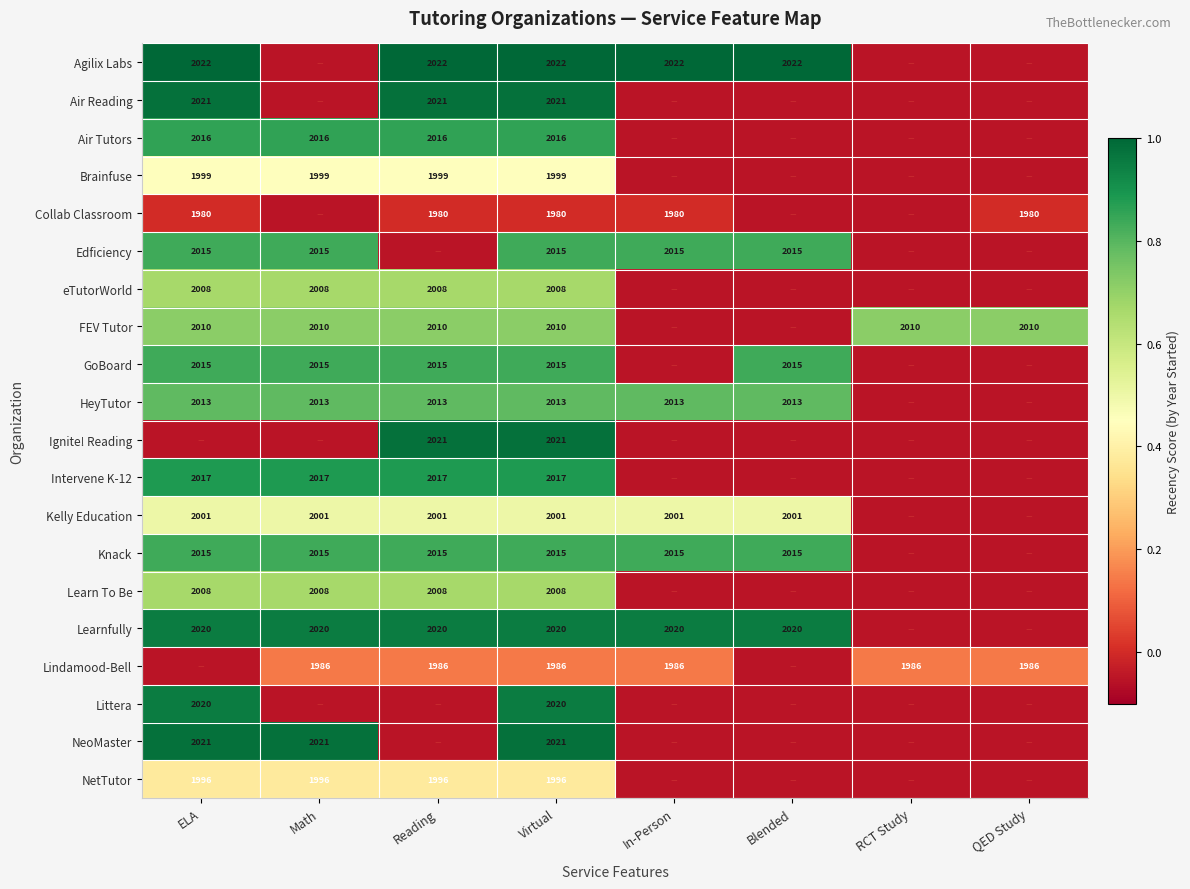

At which label does Brainfuse reach its minimum?

In-Person